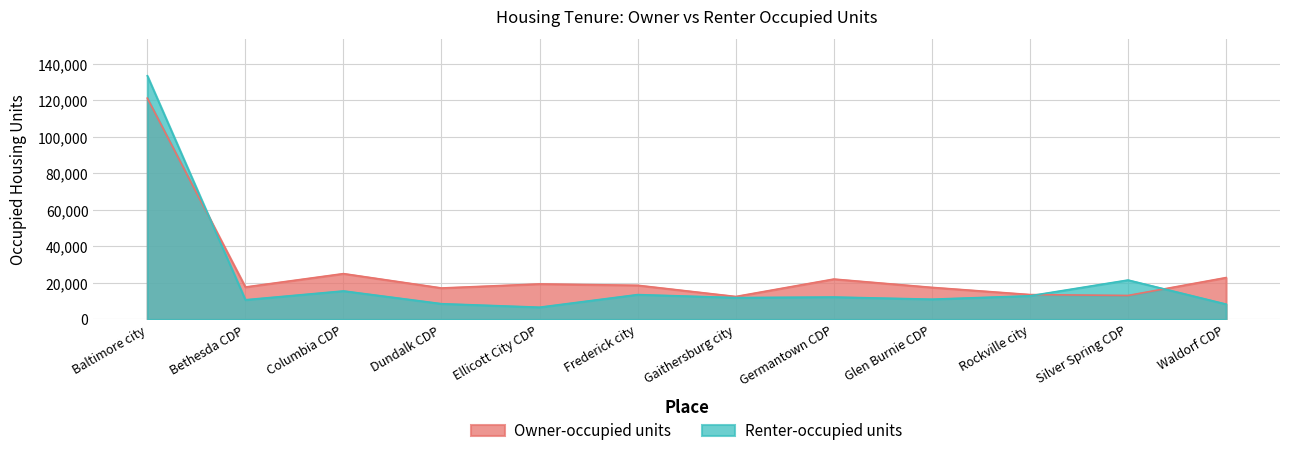

The Renter-occupied units series shows 8378 at Waldorf CDP. True or false?

True